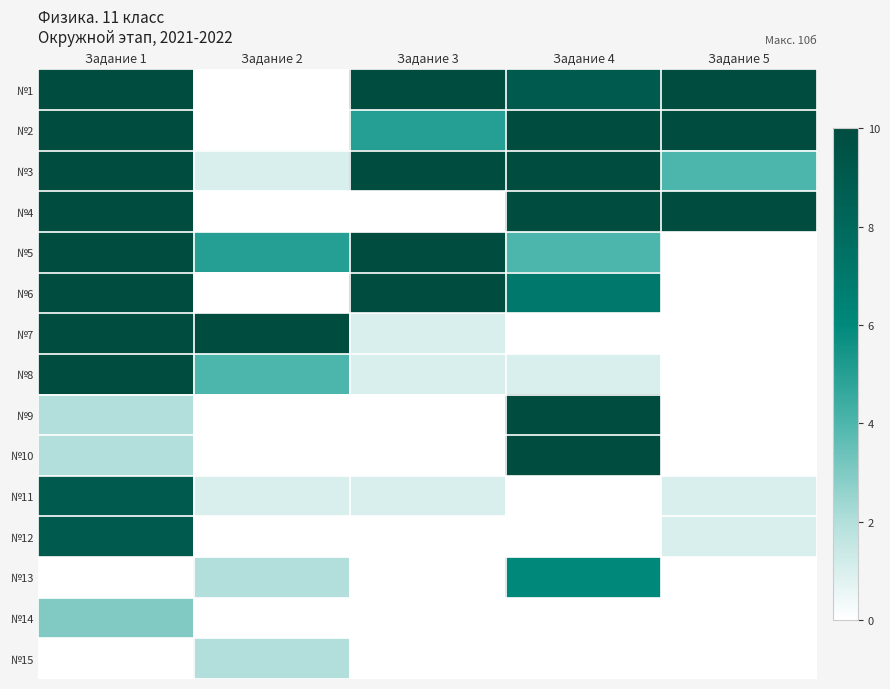

How many series are shown in this chart?

15